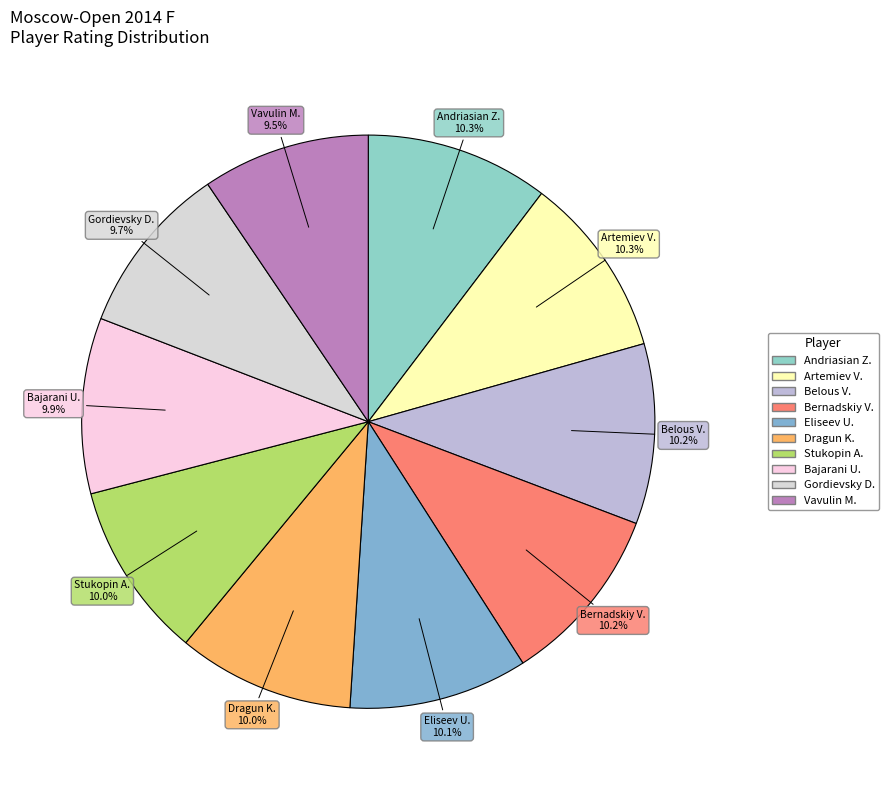

Rank the categories by value from highest to lowest.

GM Andriasian Zaven, IM Artemiev Vladislav, GM Belous Vladimir, IM Bernadskiy Vitaliy, GM Eliseev Urii, GM Dragun Kamil, IM Stukopin Andrey, GM Bajarani Ulvi, FM Gordievsky Dmitry, IM Vavulin Maksim